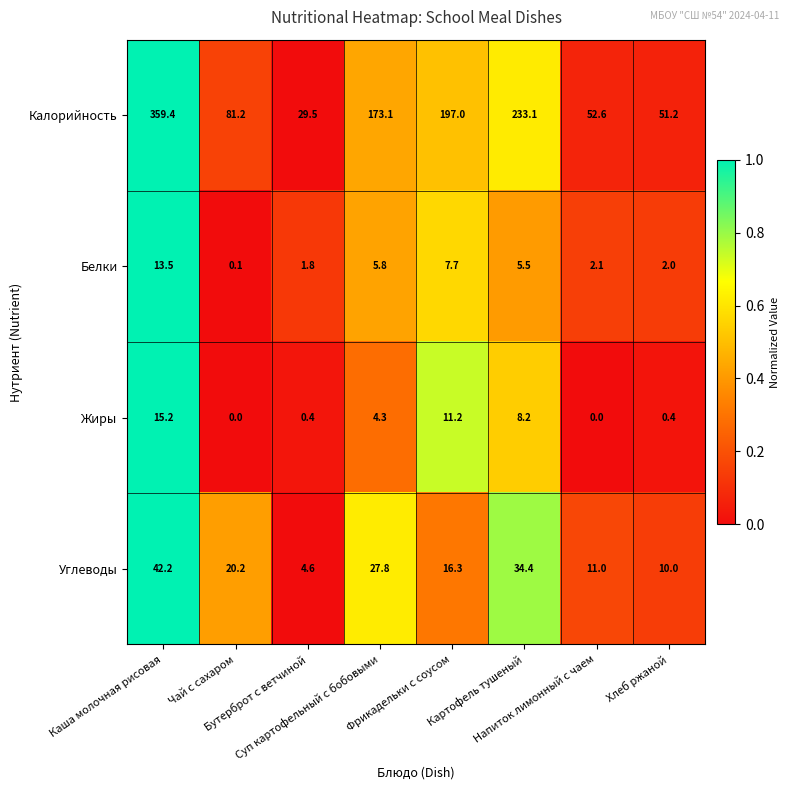

Which series has the largest total across all categories?

Калорийность